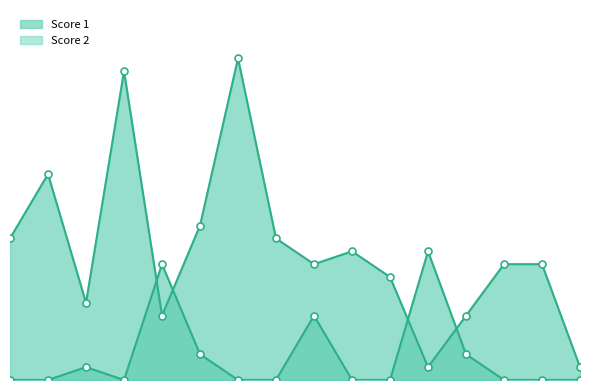

How many lines are shown in the chart?

2